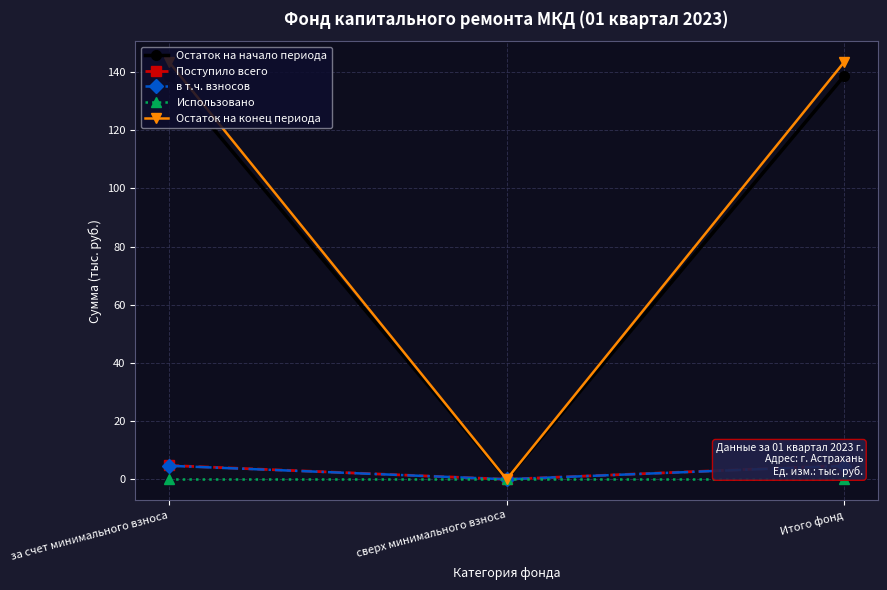

Where does the в т.ч. взносов series first go above 4?

за счет минимального взноса